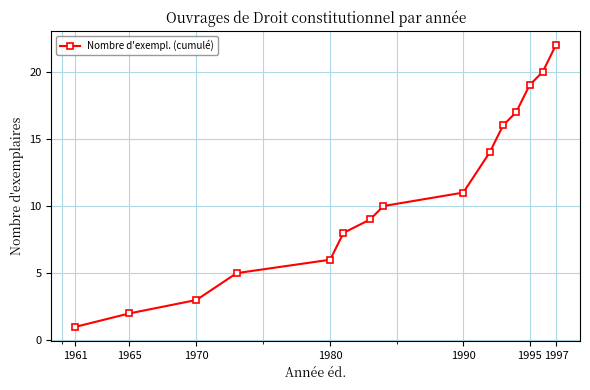

What is the greatest value displayed?

22